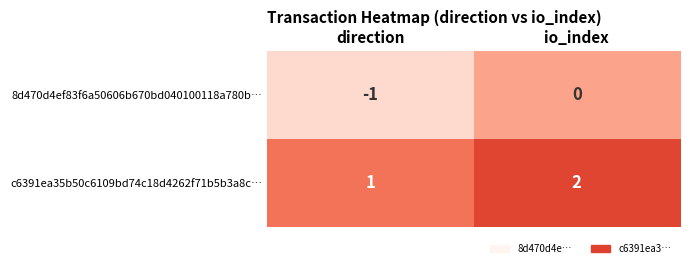

List the series in order of their peak value, highest first.

c6391ea35b50c6109bd74c18d4262f71b5b3a8c…, 8d470d4ef83f6a50606b670bd040100118a780b…